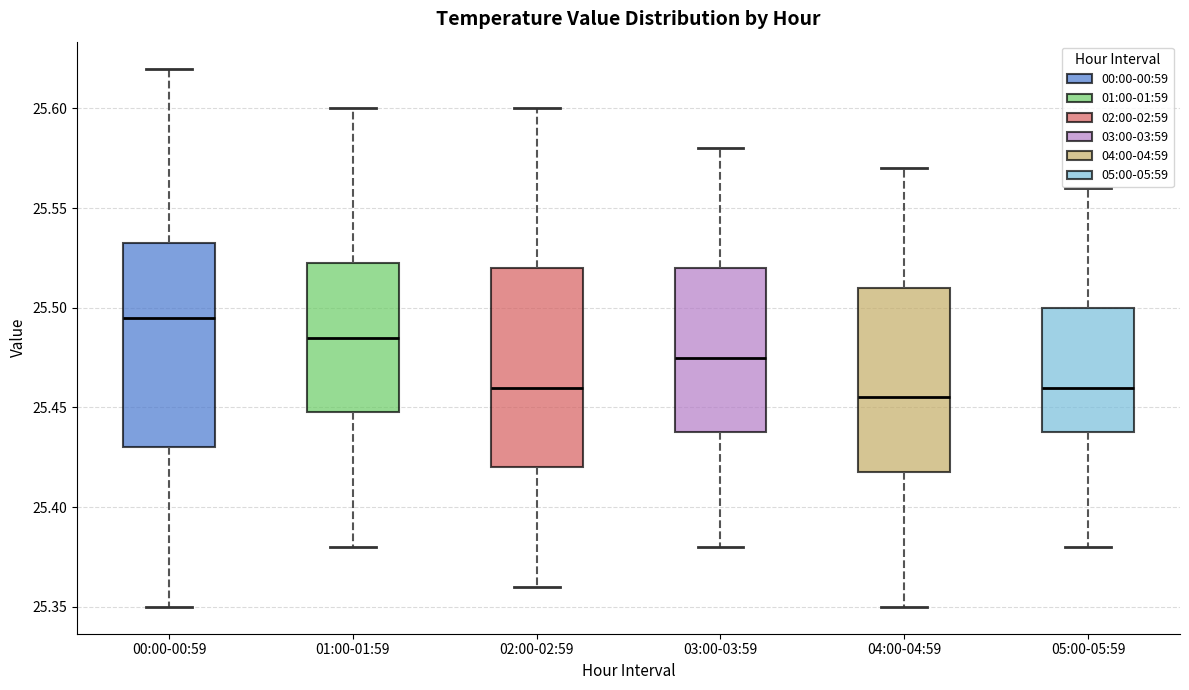

Which box has the lowest median line?

04:00-04:59